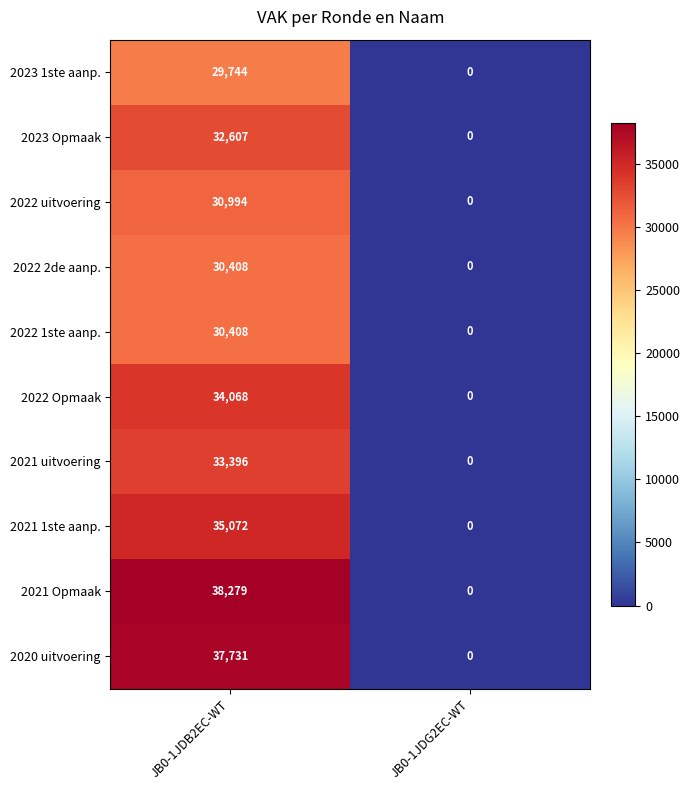

How many series are shown in this chart?

10